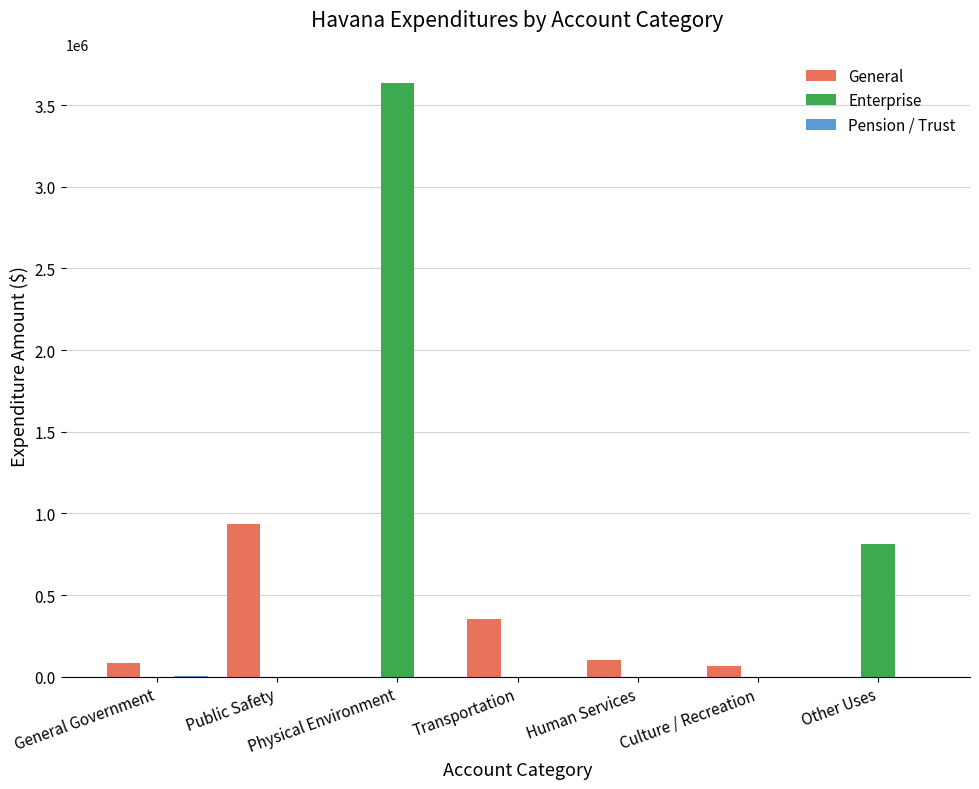

Is it true that Enterprise equals 0 at Transportation?

True